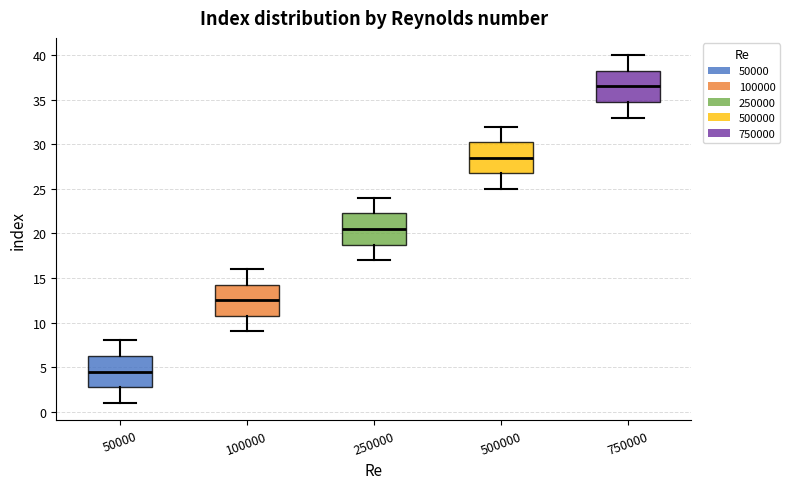

Where does the upper whisker of the box at x = 50000 end on the y-axis? The values are not printed on the chart, so give them approximately, as read against the axis.

8.0